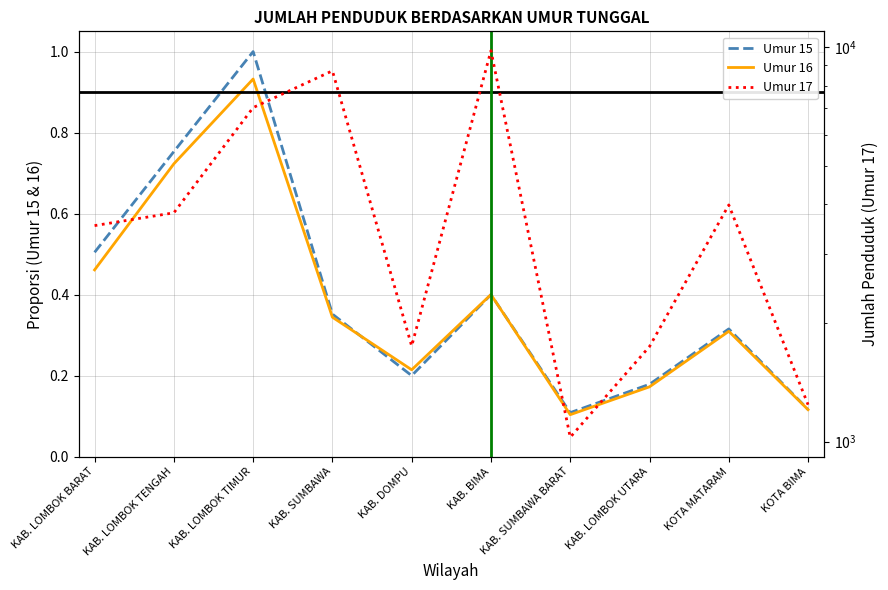

Rank the series by their maximum value, from highest to lowest.

Umur 17, Umur 15, Umur 16